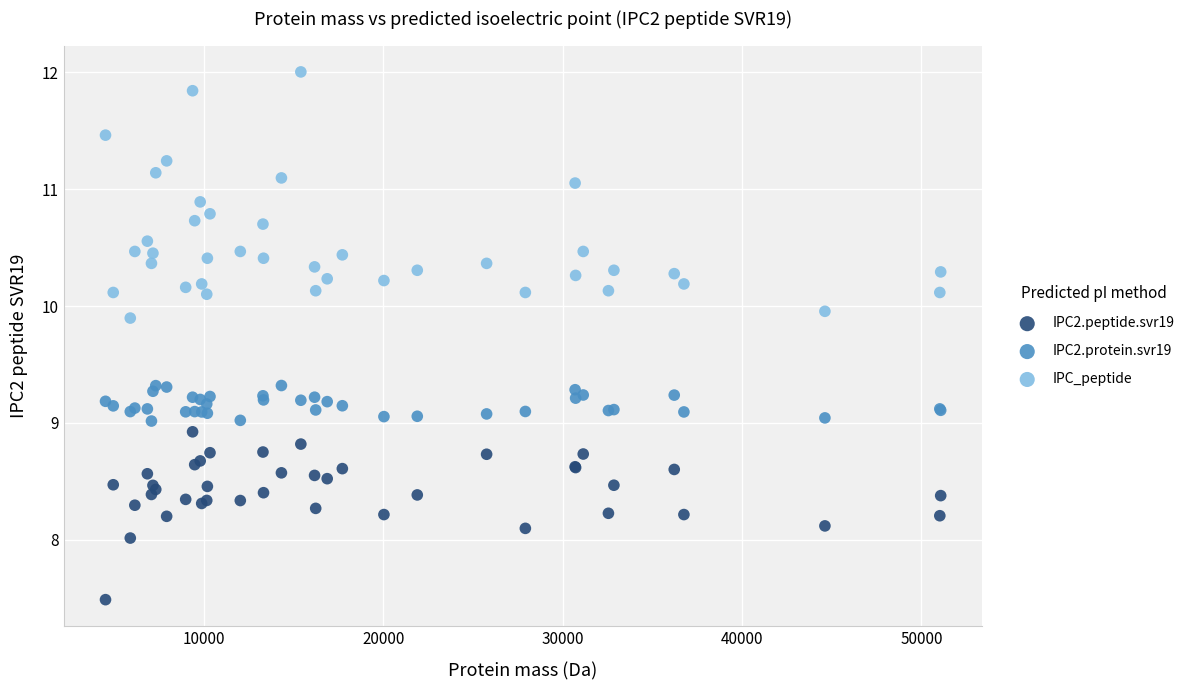

What is the X range (max minus min) for the scatter plot?

46557.1